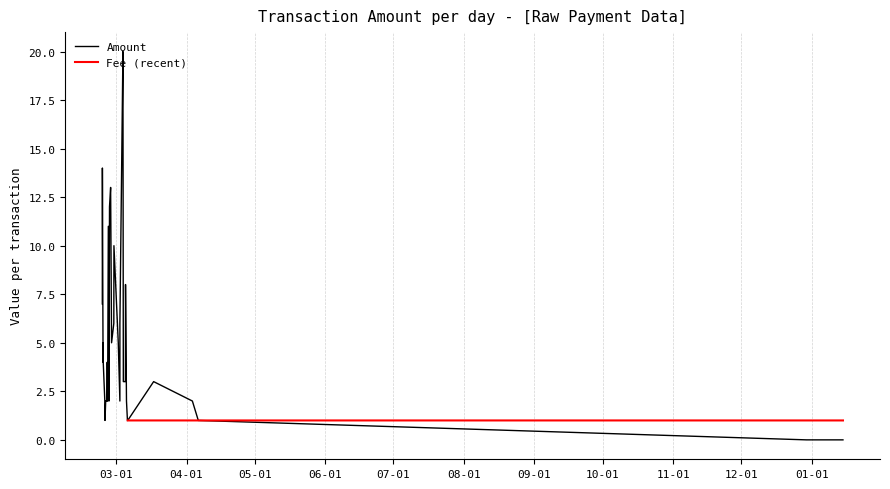

At 9, list the series in order from smallest to largest.

Amount, Fee